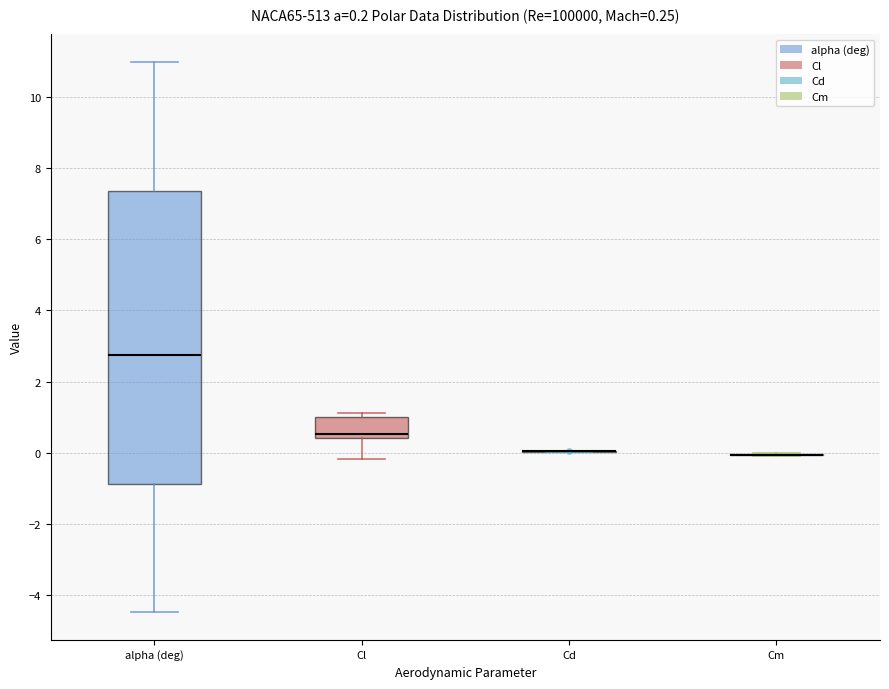

Comparing the boxes themselves (not the whiskers), which one is the tallest?

alpha (deg)